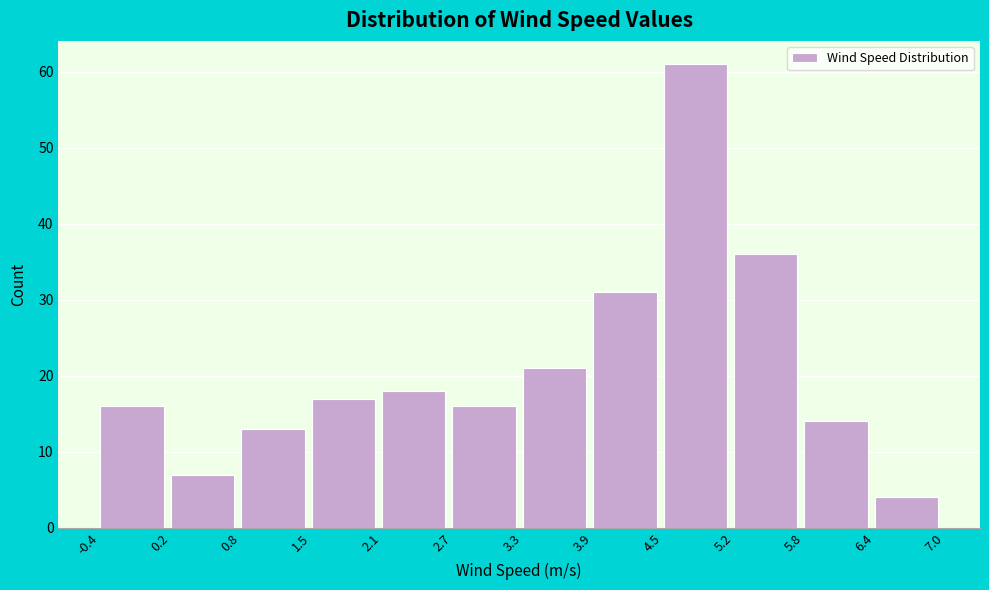

What is the height of the bar covering 2.7 to 3.3 on the x-axis? The values are not printed on the chart, so give them approximately, as read against the axis.

16